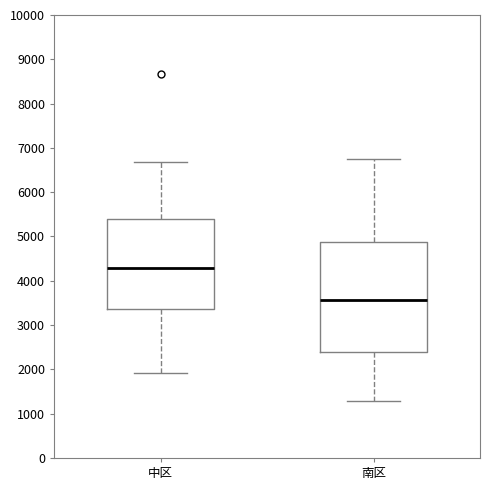

Which box's median line is the lowest?

南区